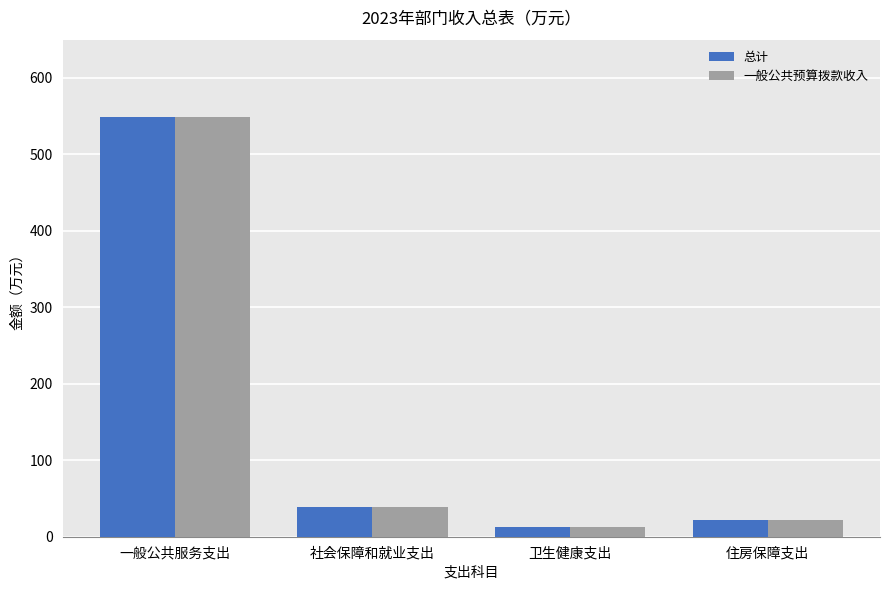

Count the number of data series in this chart.

2